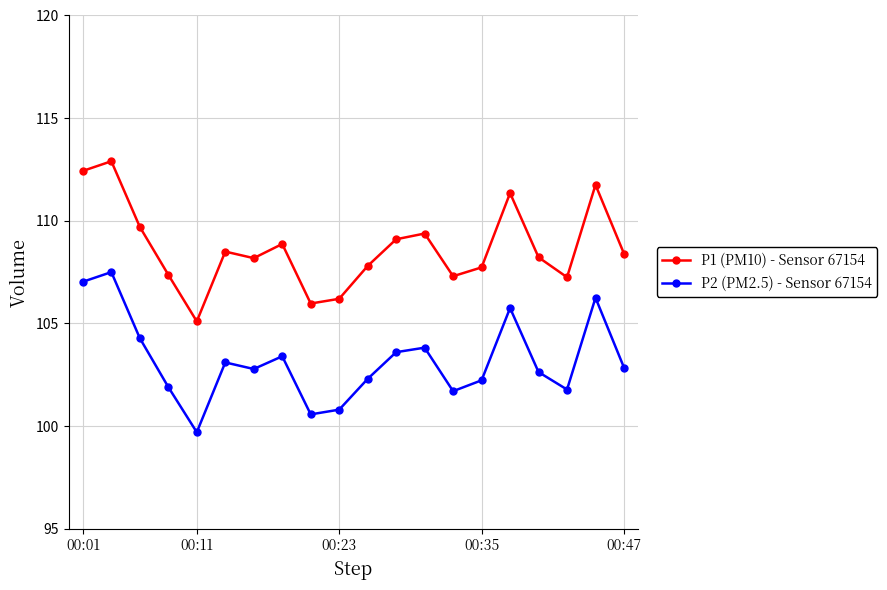

How many data points in P1 (PM10) - Sensor 67154 are above 108?

12